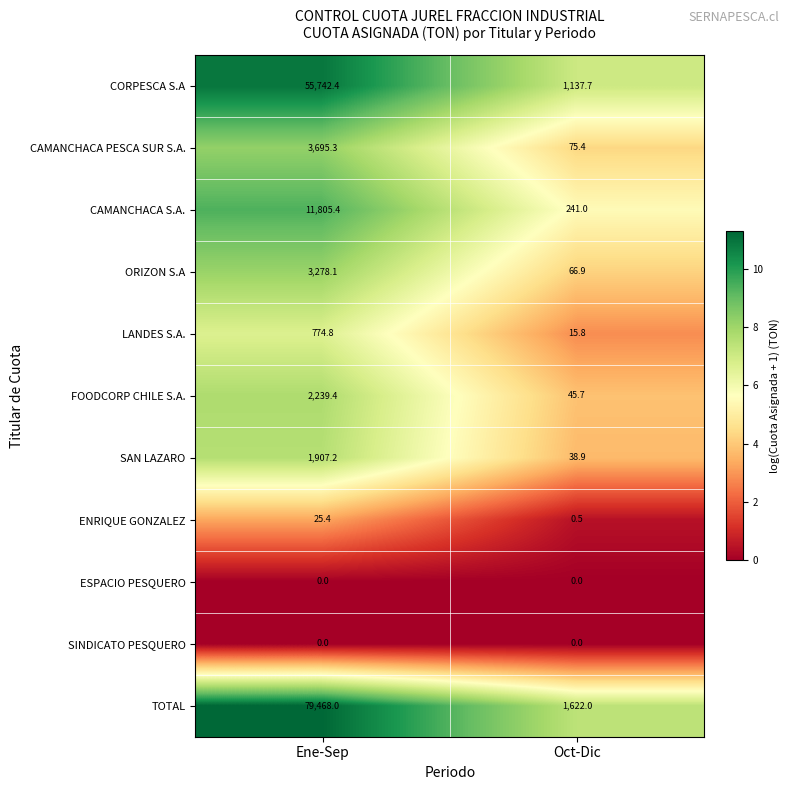

What is the sum of all CORPESCA S.A values?

56880.1